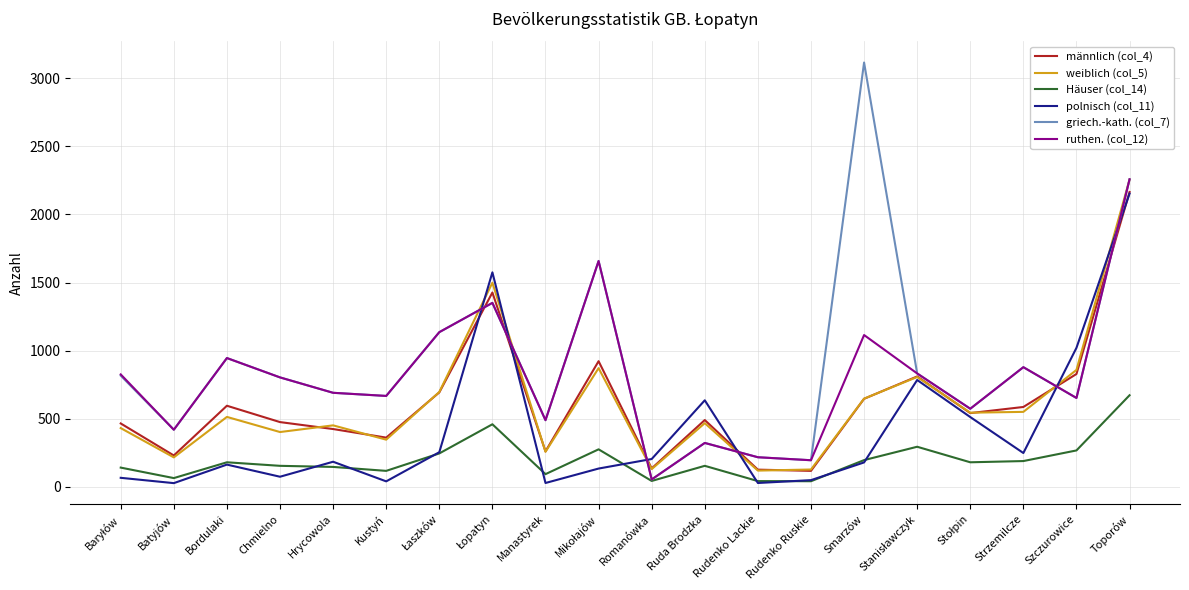

Which series has the widest spread of values?

griech.-kath. (col_7)